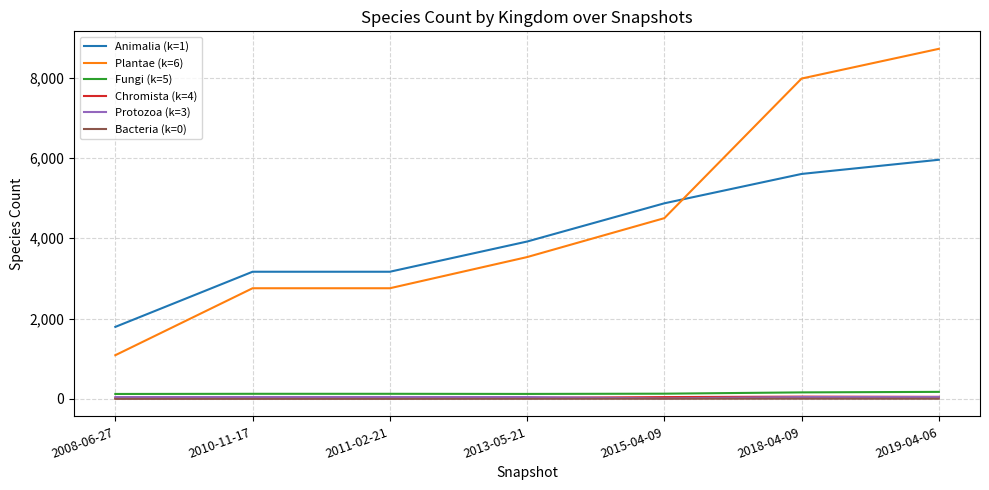

True or false: Plantae (k=6) and Bacteria (k=0) cross at least once.

False